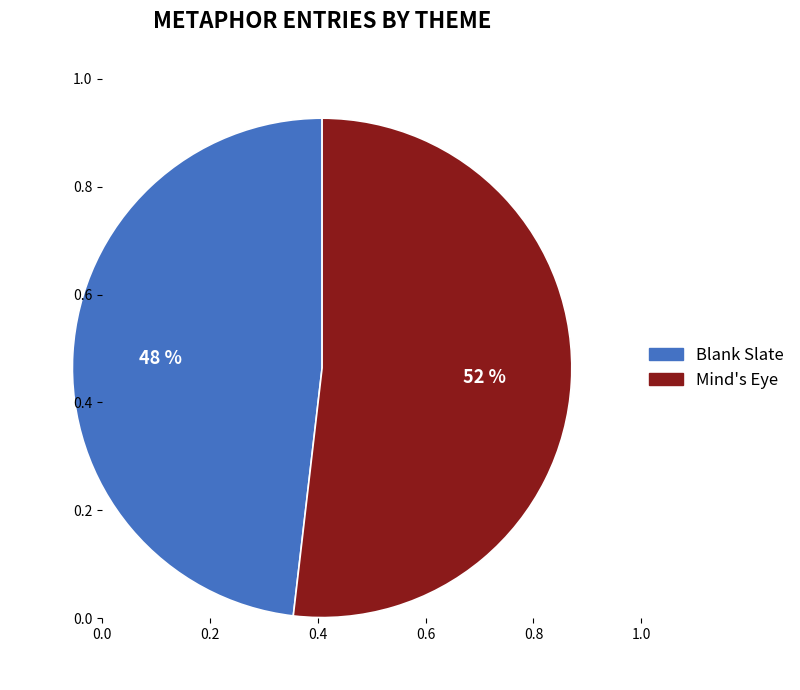

To the nearest percent, what is the difference between the Mind's Eye and Blank Slate slice percentages?

4%